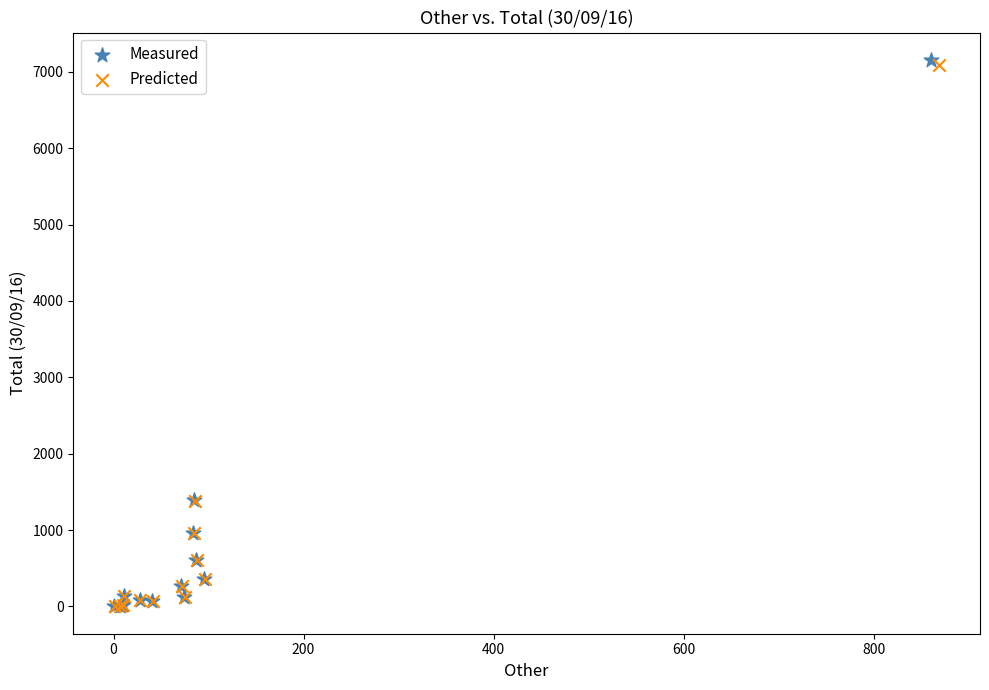

What are all the series names shown in the legend?

Measured, Predicted